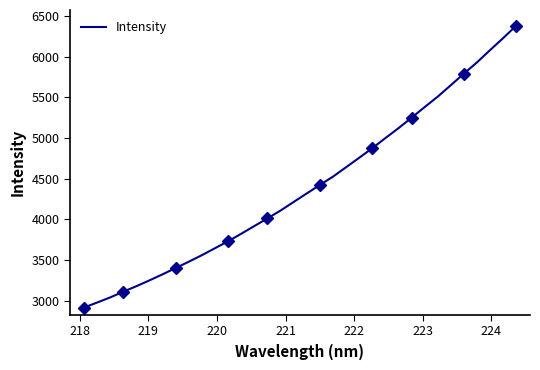

Does the chart have visible grid lines?

No